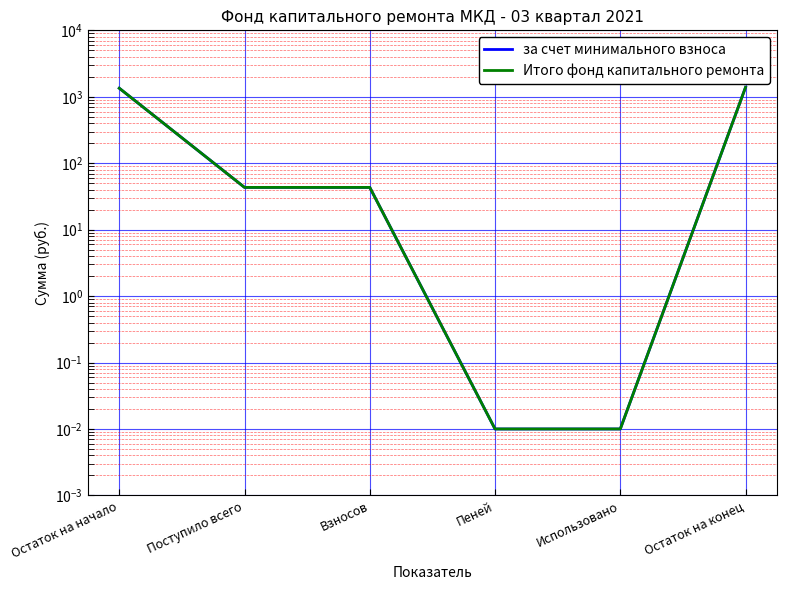

True or false: за счет минимального взноса and Итого фонд капитального ремонта intersect in this chart.

False